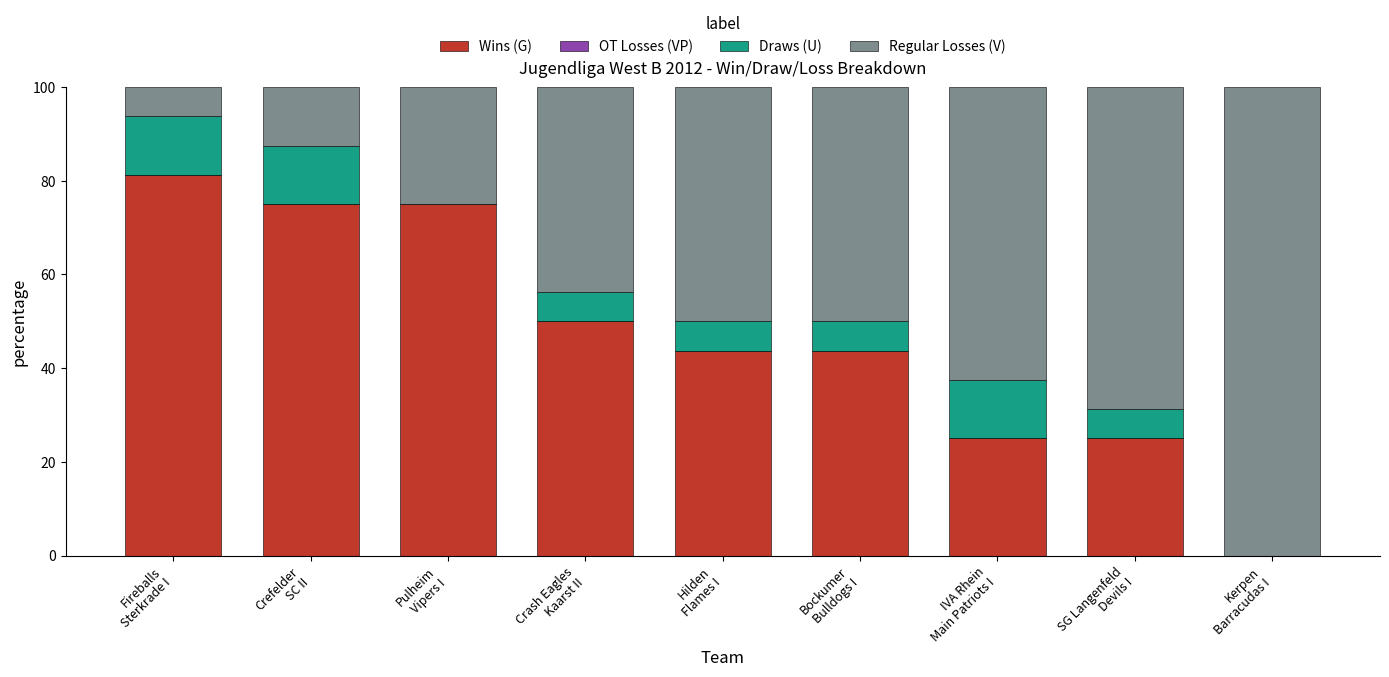

Count the number of data series in this chart.

3